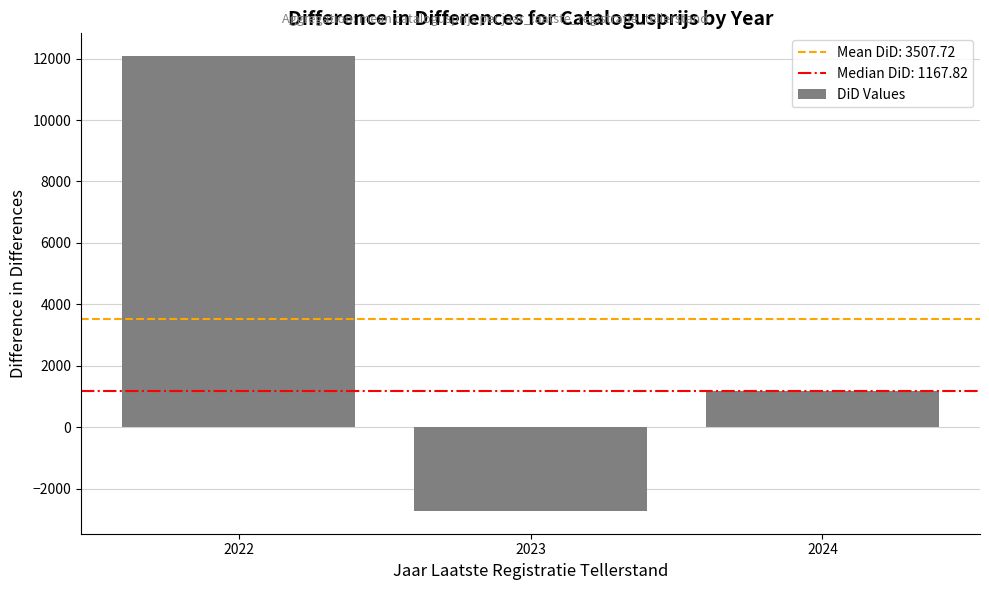

Between 2022 and 2024, which is larger?

2022